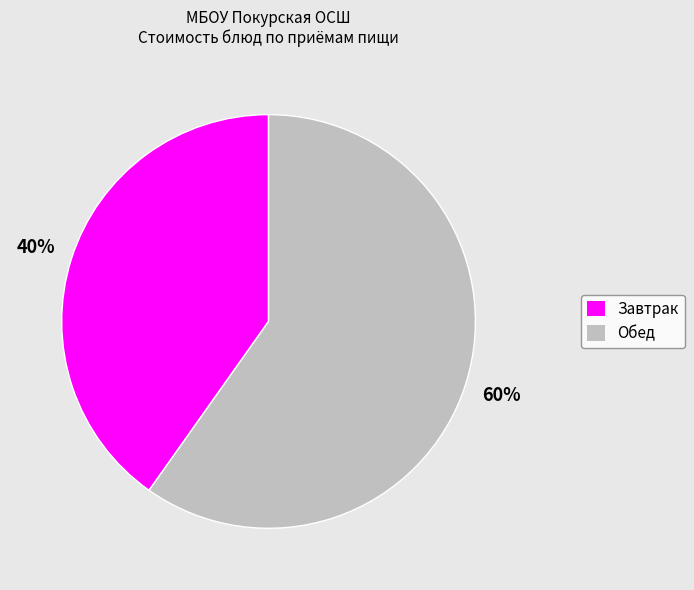

Is it true that Обед is 52% of the pie?

False